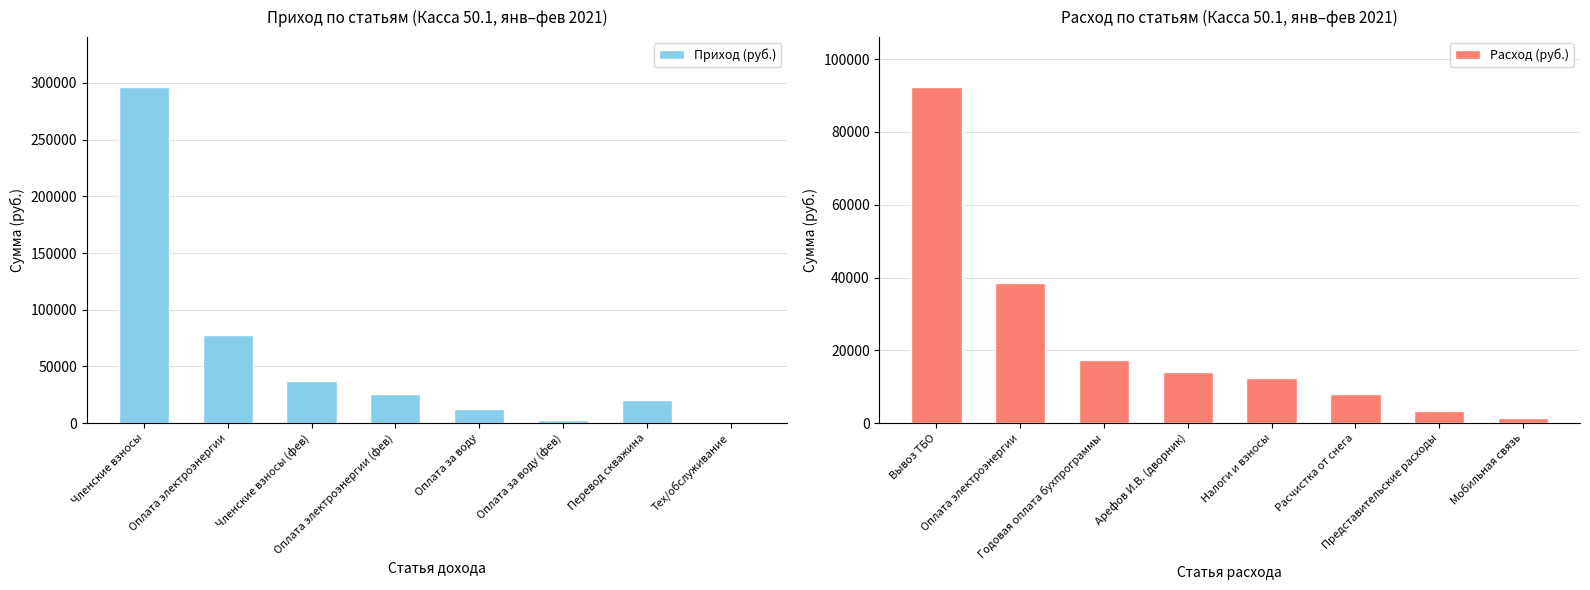

What is the difference between the maximum and minimum values in the Приход (руб.) series?

294788.0